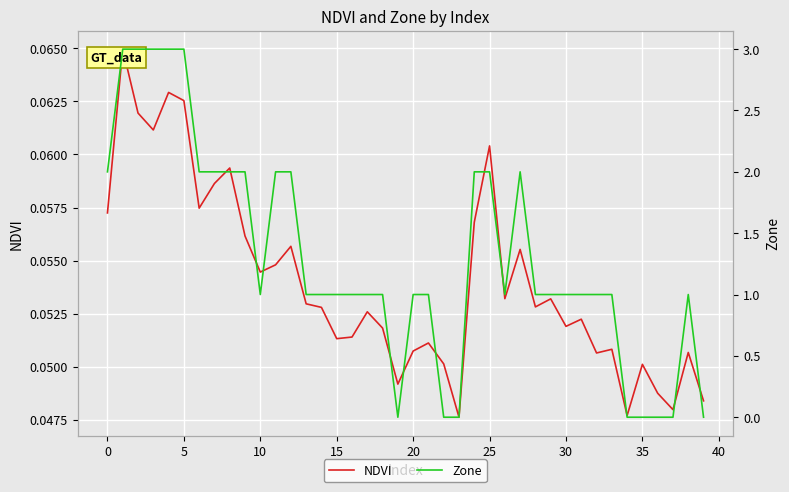

What is the difference between the second highest and second lowest values in the Zone series?

3.0